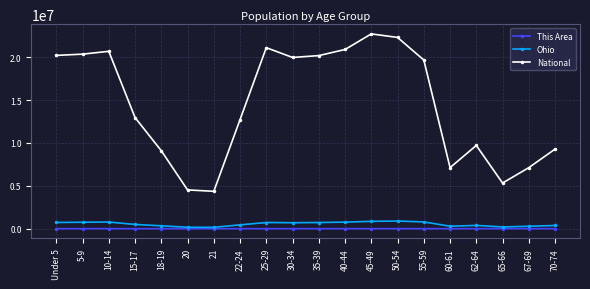

What is the label of the 17th point from the right?

15-17